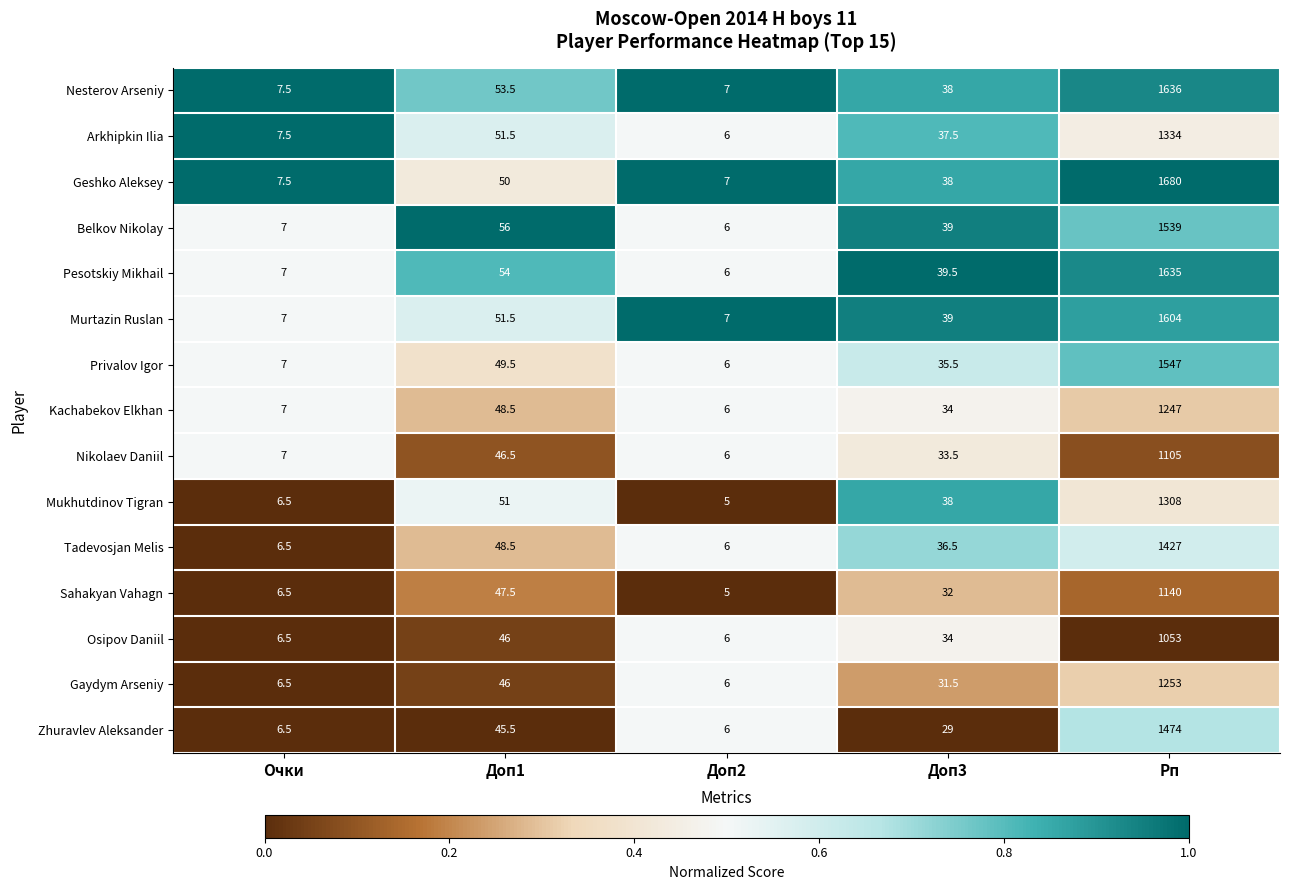

The value of Osipov Daniil at Доп1 is 46.0. True or false?

True